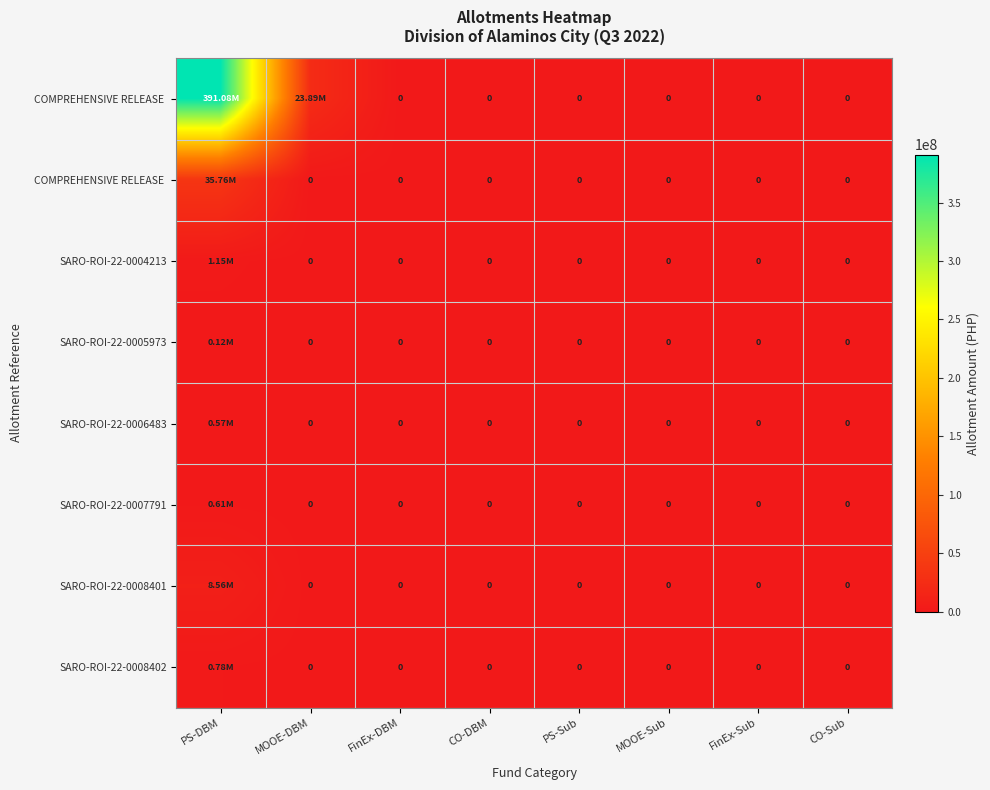

What is the total value across all series at PS-DBM?

438629870